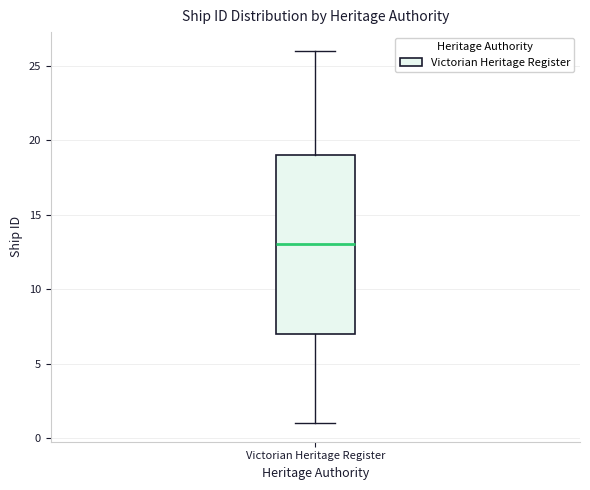

Transcribe this box plot: give where the median line is, the range the box spans, and where the two whiskers end, as read against the y-axis. The values are not printed on the chart, so give them approximately, as read against the axis.

median 13, box 7 to 19, whiskers 1 to 26